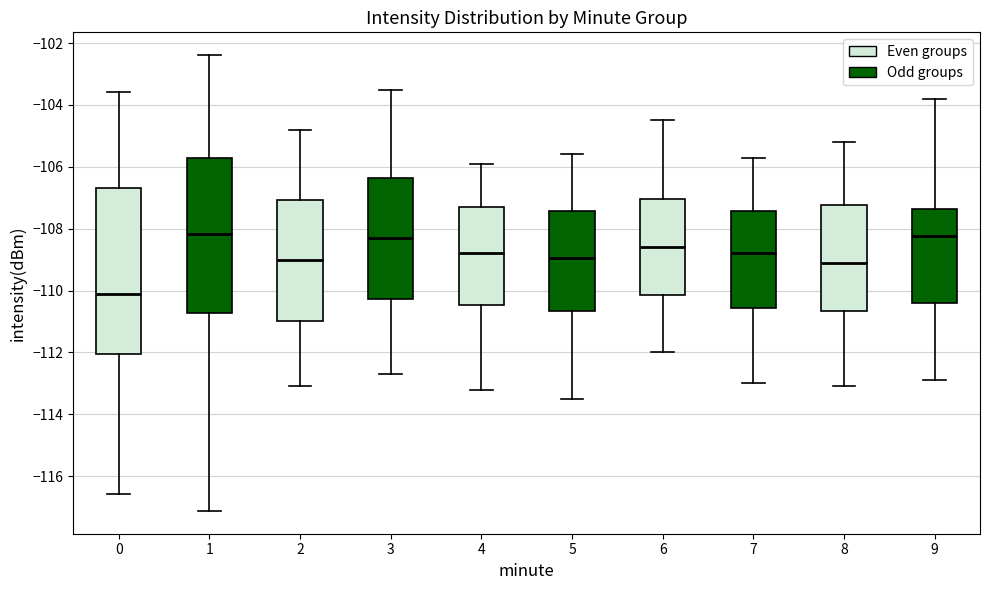

Where does the lower whisker of the box at x = 0 end on the y-axis? The values are not printed on the chart, so give them approximately, as read against the axis.

-116.6